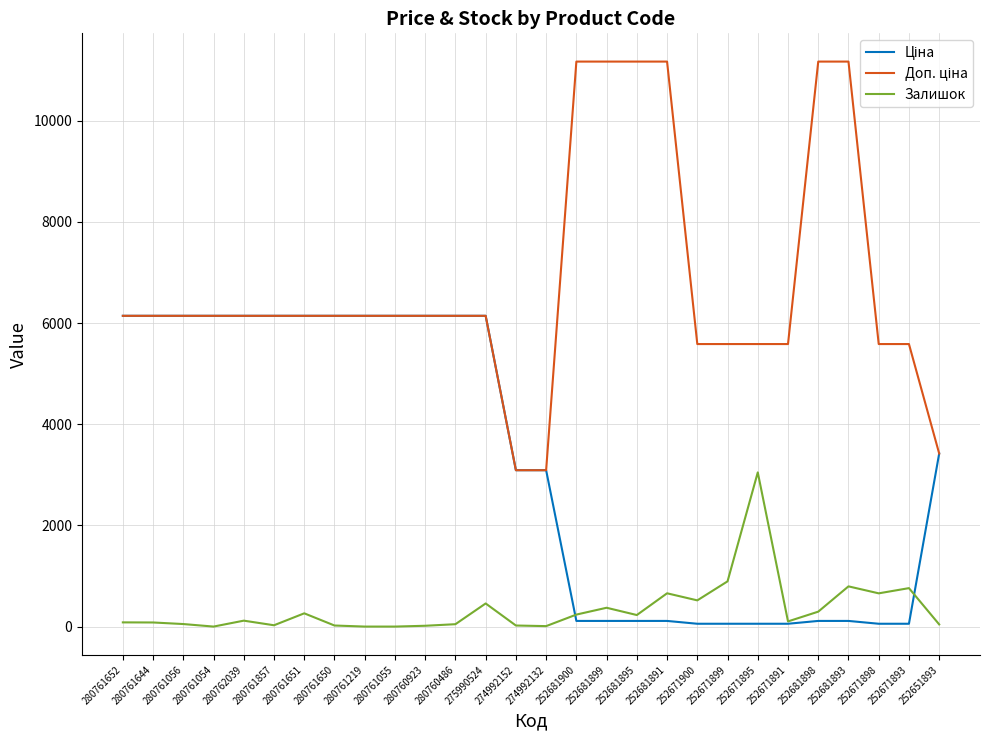

At which label does Залишок reach its peak?

252671895